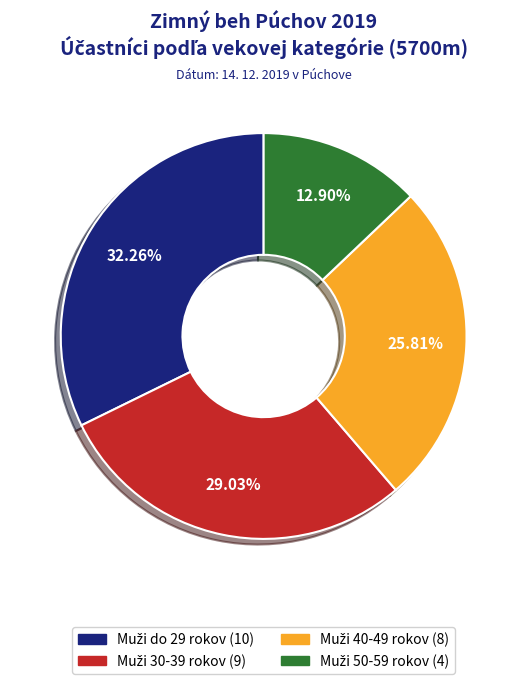

Is there any slice that represents more than half of the pie?

No